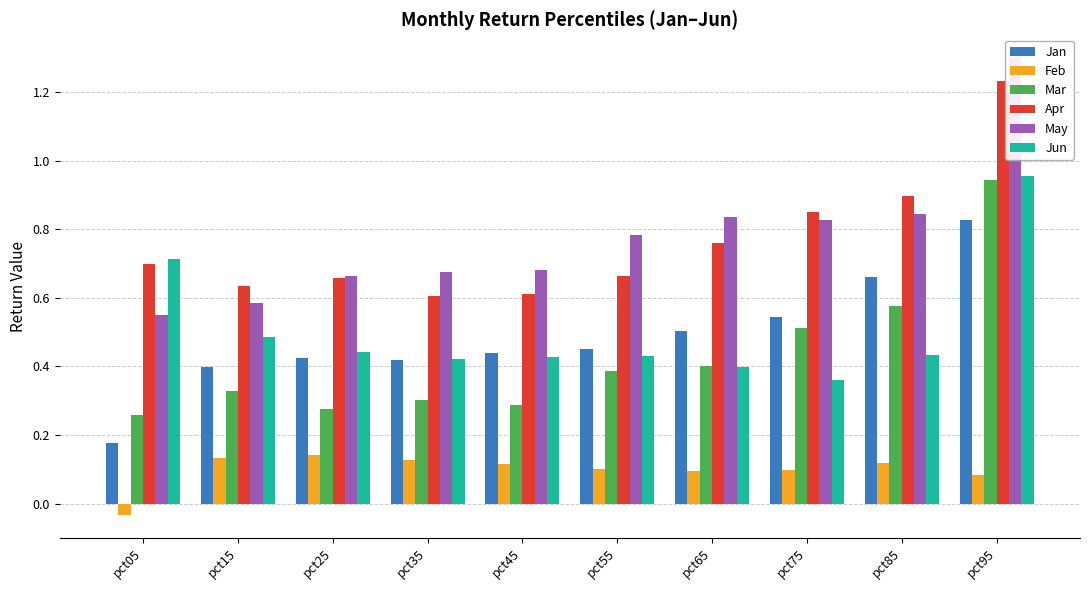

What is the minimum value for Jun?

0.4